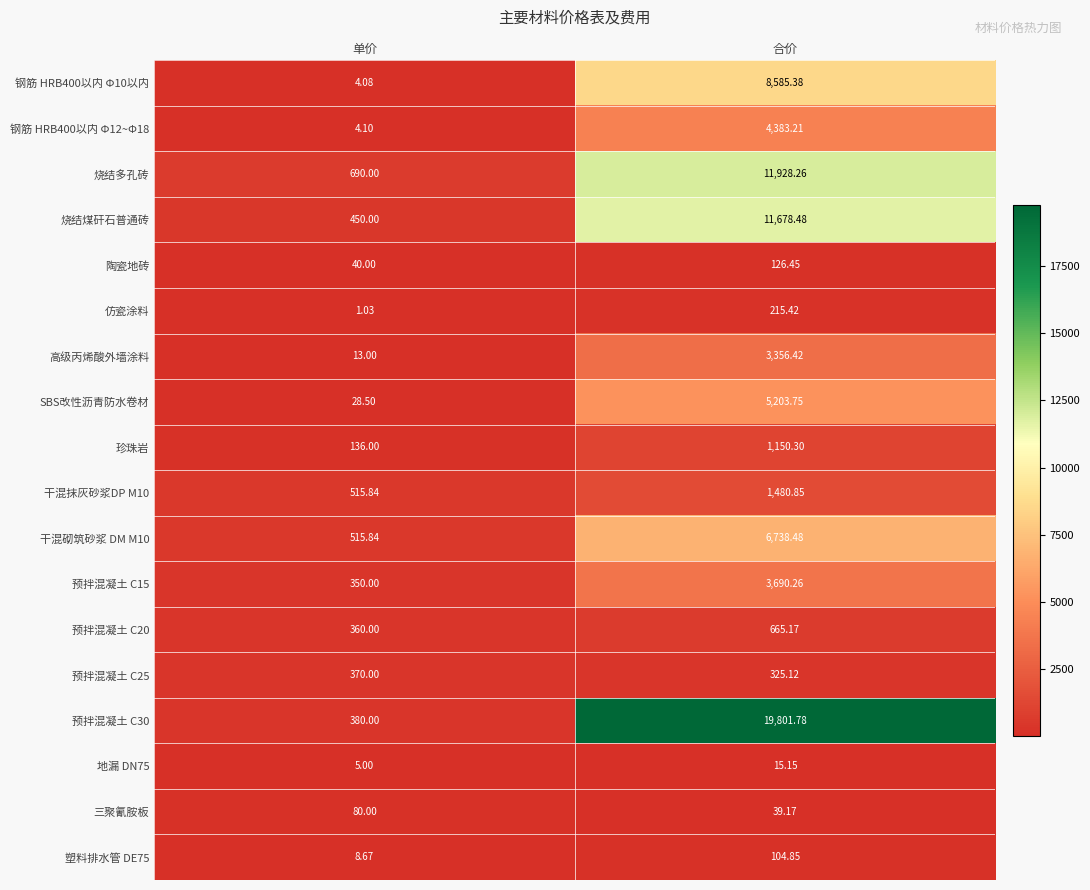

List the labels in order of 预拌混凝土 C25 value, smallest first.

合价, 单价